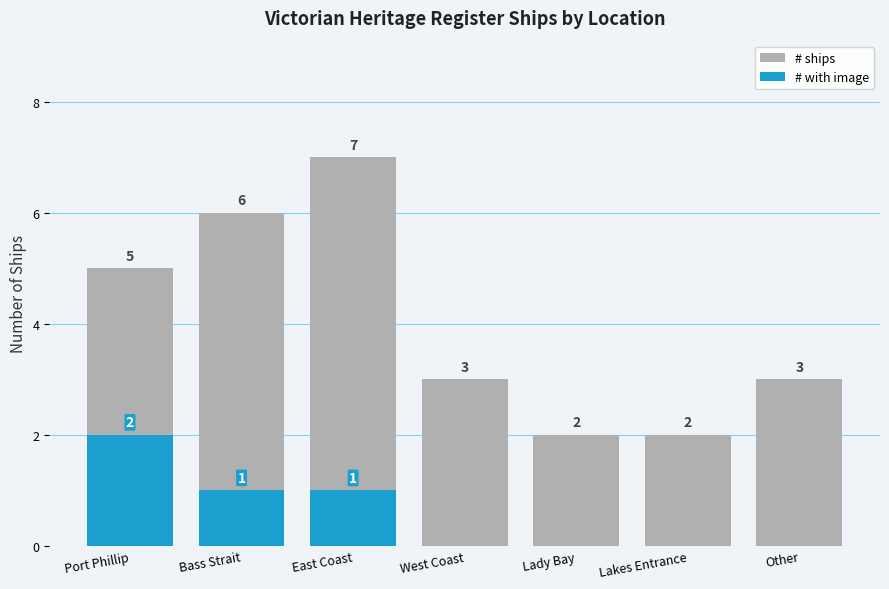

What position from the right is Other?

1